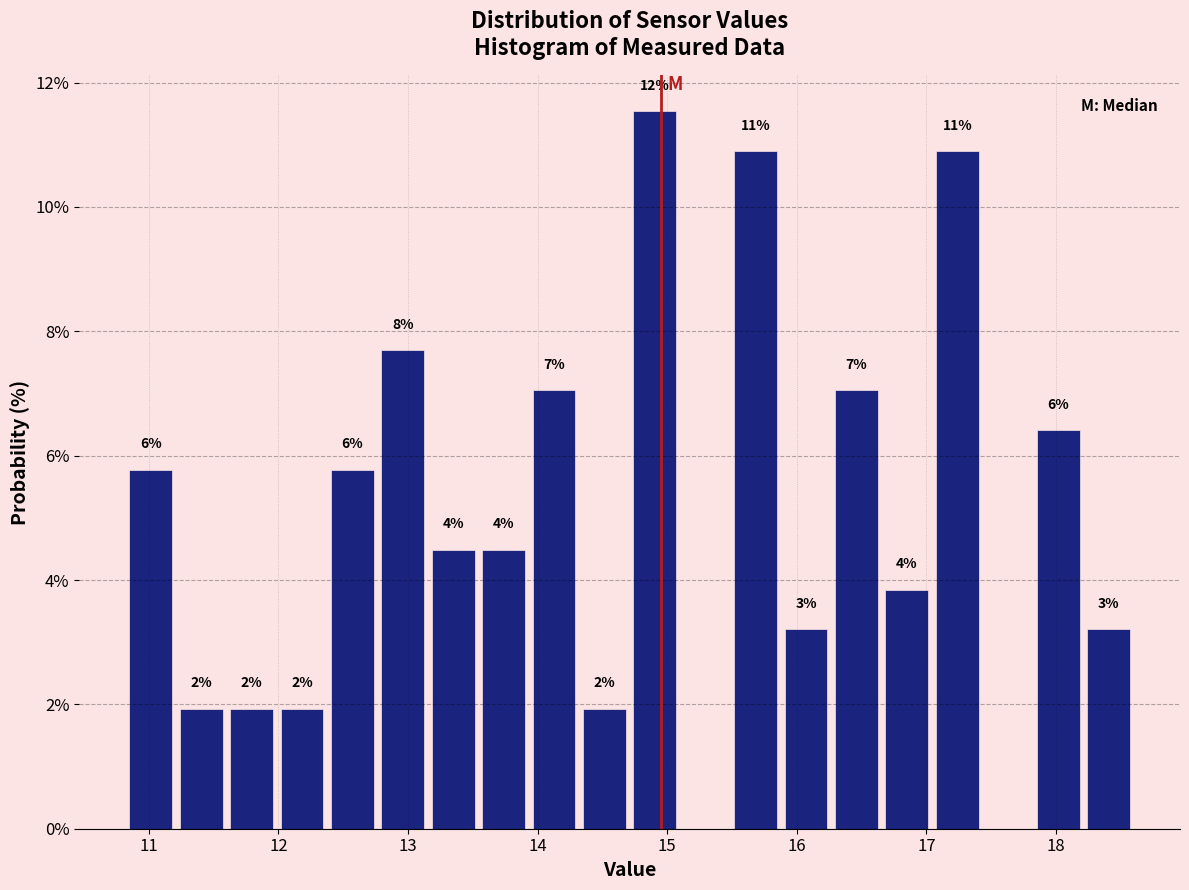

Around what value on the x-axis is the tallest bar? Give the approximate position of its centre, as read against the axis.

14.9